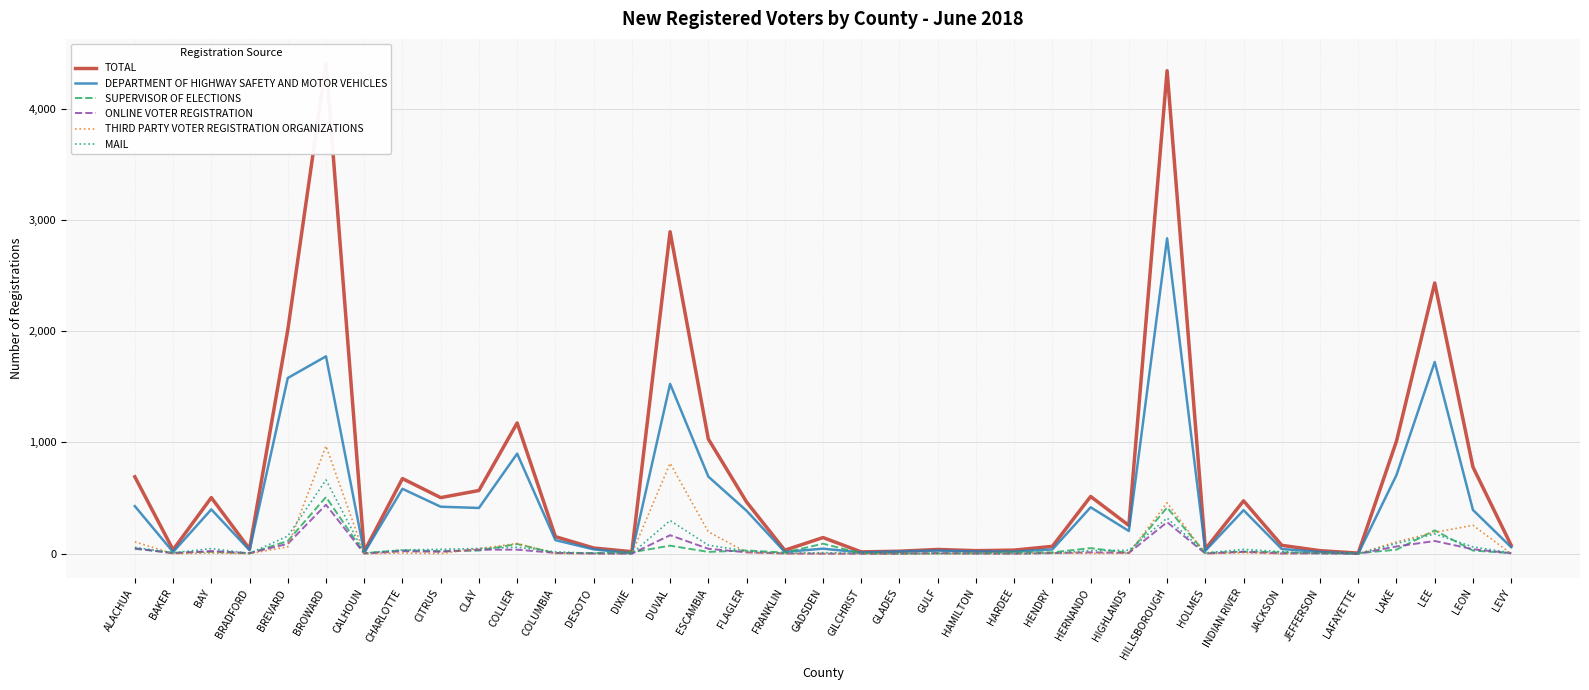

What is the label of the 7th point from the left?

CALHOUN